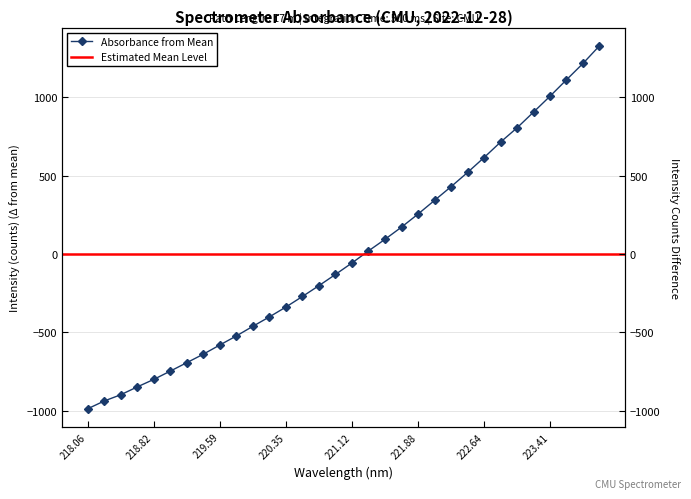

List the labels in order of value, largest first.

223.9802, 223.7895, 223.5987, 223.408, 223.2172, 223.0264, 222.8355, 222.6447, 222.4538, 222.263, 222.0721, 221.8812, 221.6902, 221.4993, 221.3083, 221.1174, 220.9264, 220.7354, 220.5444, 220.3533, 220.1623, 219.9712, 219.7801, 219.589, 219.3979, 219.2067, 219.0156, 218.8244, 218.6332, 218.442, 218.2508, 218.0596